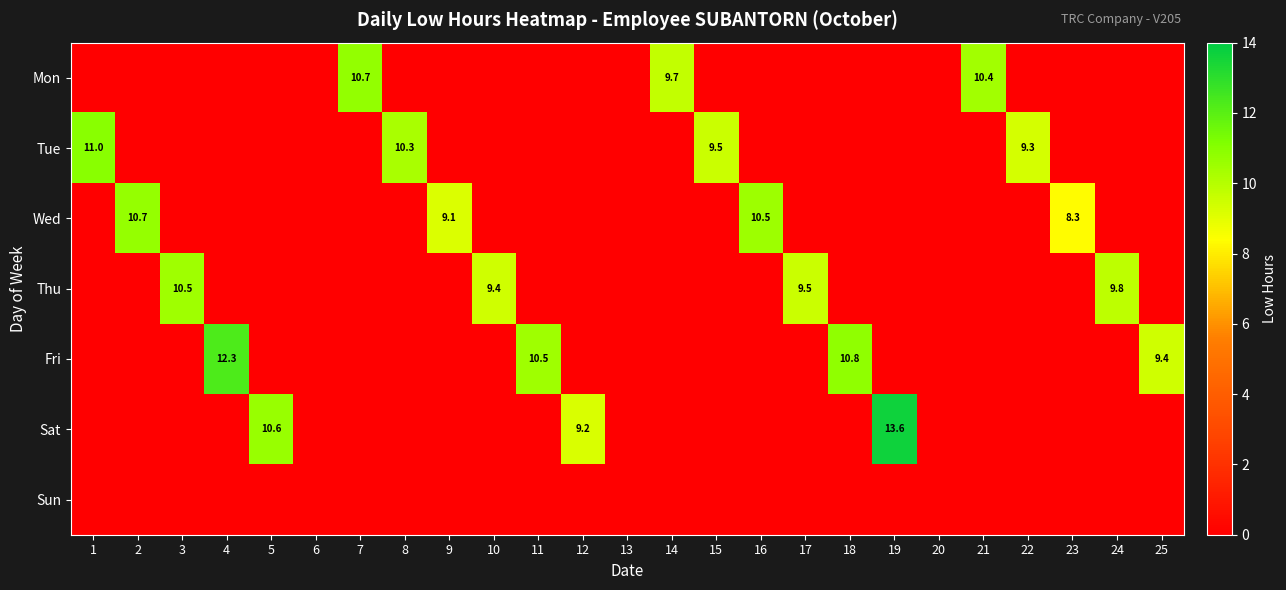

Which series has the largest range (max minus min)?

row_5